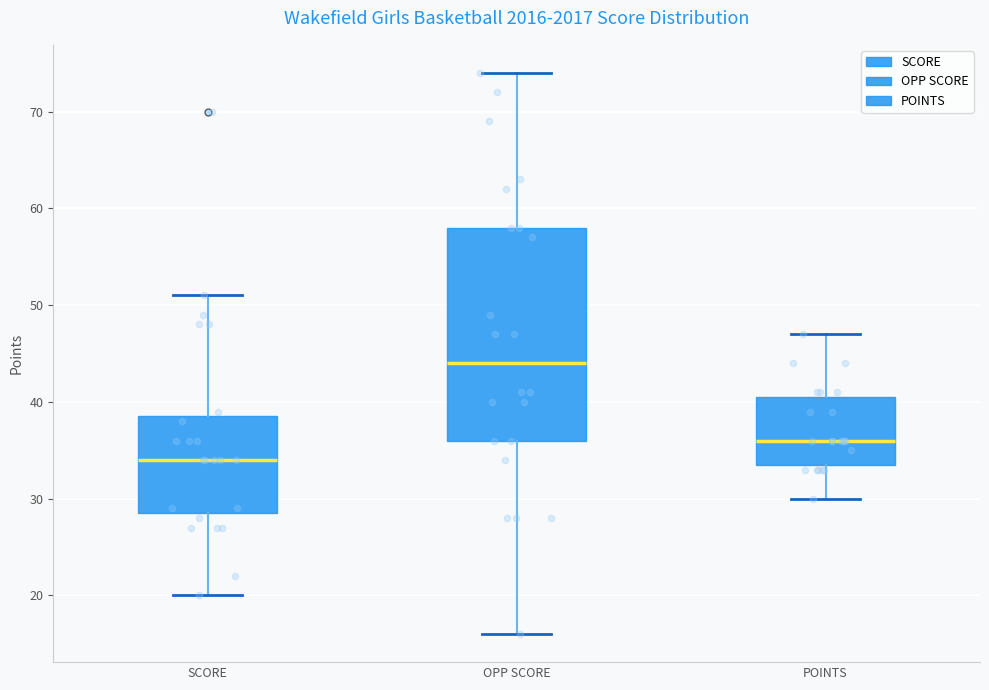

Reading left to right, read every box against the y-axis: the position of its median line, the range the box covers, and the ends of its whiskers. The values are not printed on the chart, so give them approximately, as read against the axis.

SCORE: median 34, box 29 to 39, whiskers 20 to 51
OPP SCORE: median 44, box 36 to 58, whiskers 16 to 74
POINTS: median 36, box 34 to 41, whiskers 30 to 47